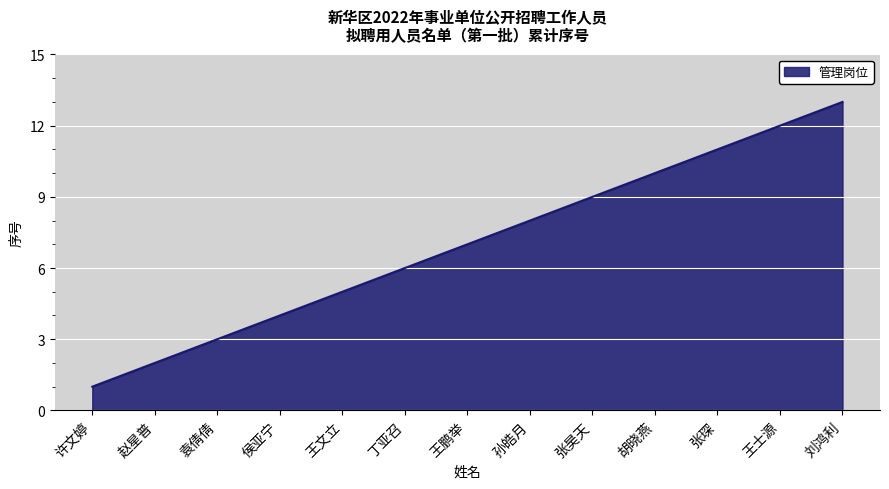

How many lines are shown in the chart?

1